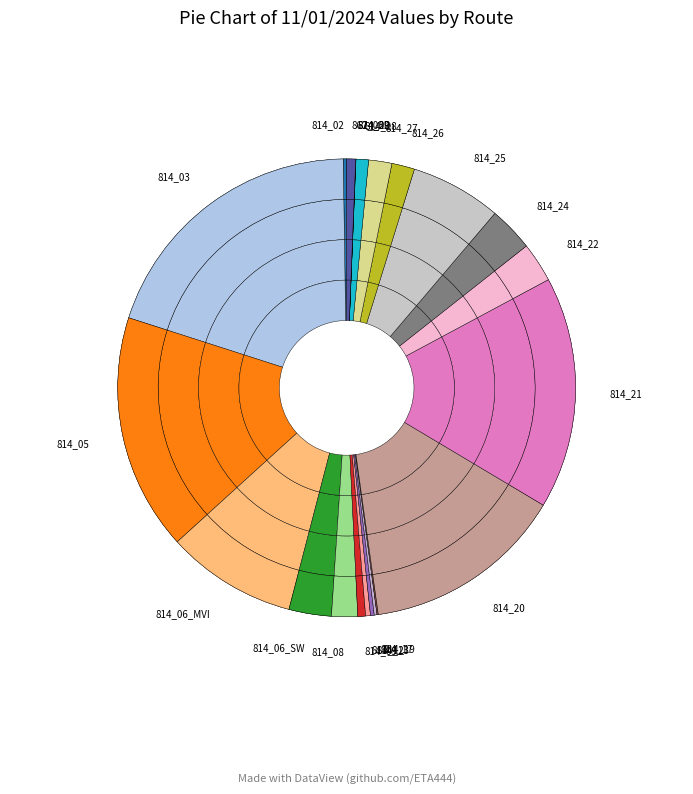

Is it true that 814_06_MVI is 20% of the pie?

False